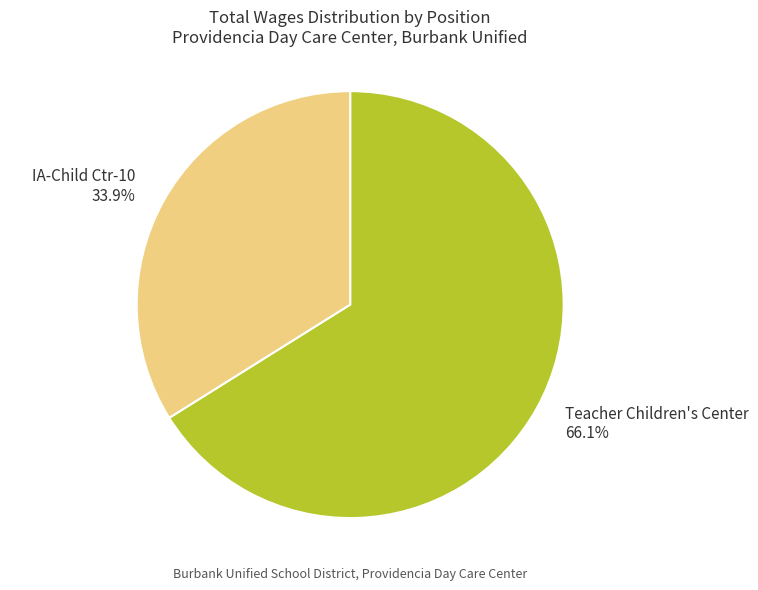

Rank the categories by value from highest to lowest.

Teacher Children's Center, IA-Child Ctr-10